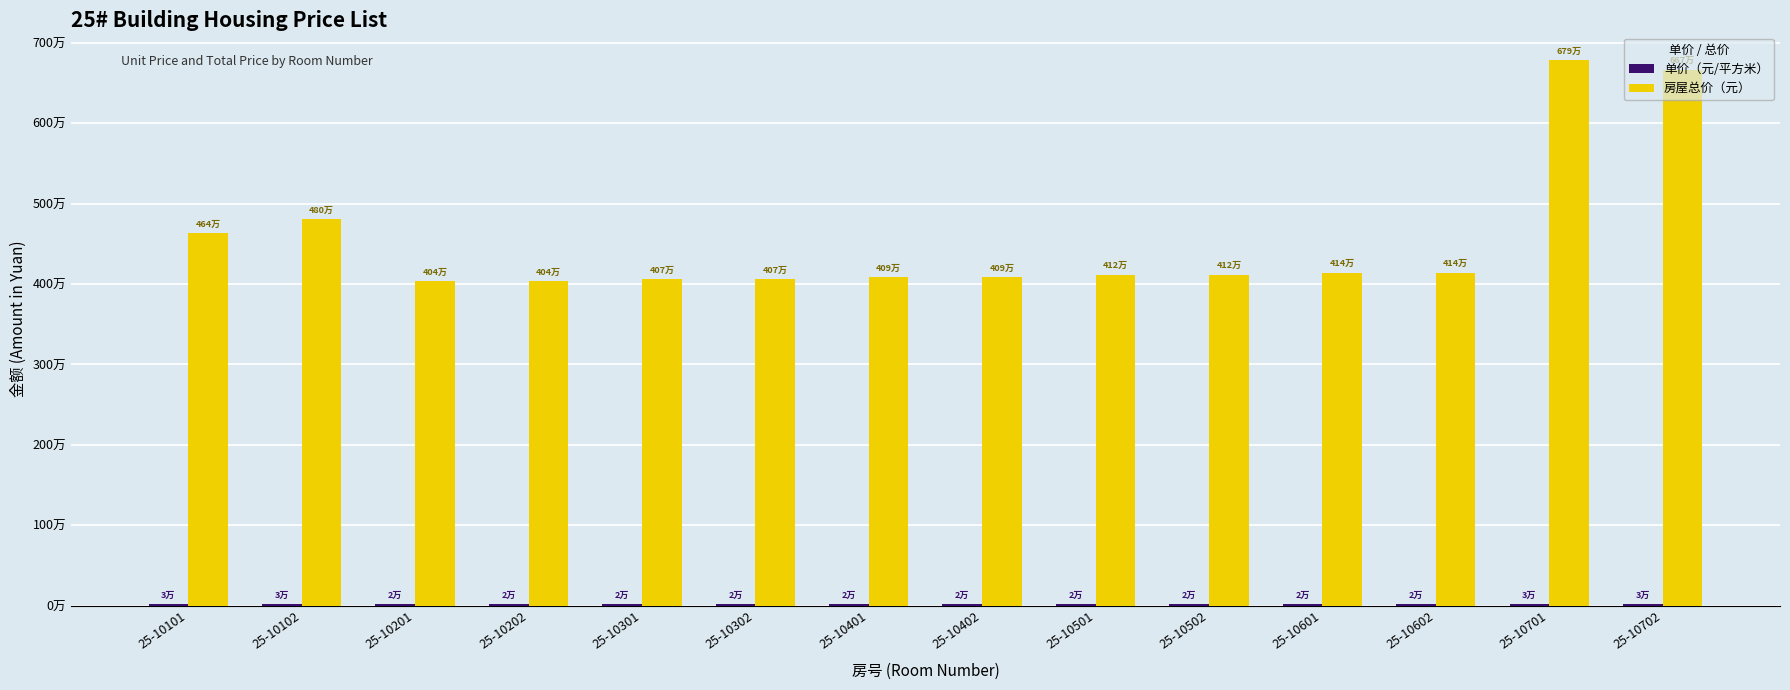

At which label does 单价（元/平方米） first exceed 21898?

25-10101